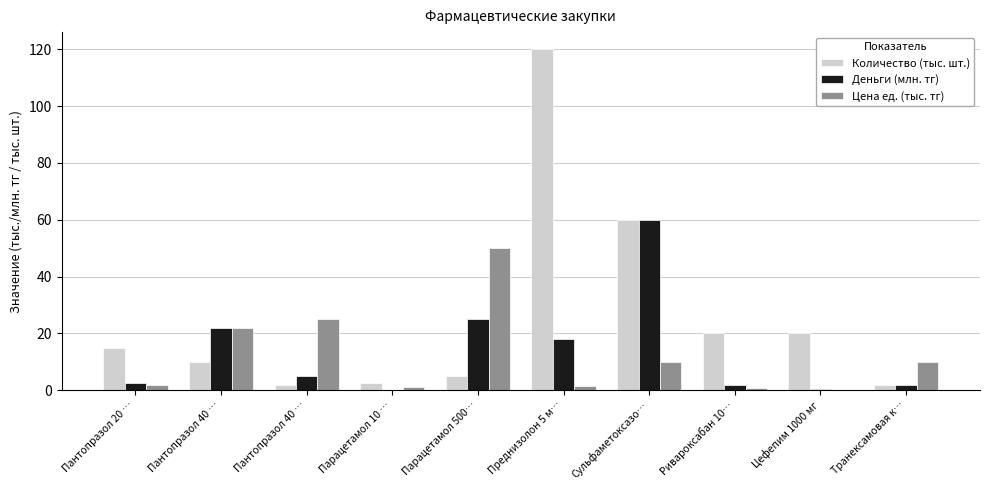

What value does the Деньги (млн. тг) series have at Парацетамол 10 …?

0.2